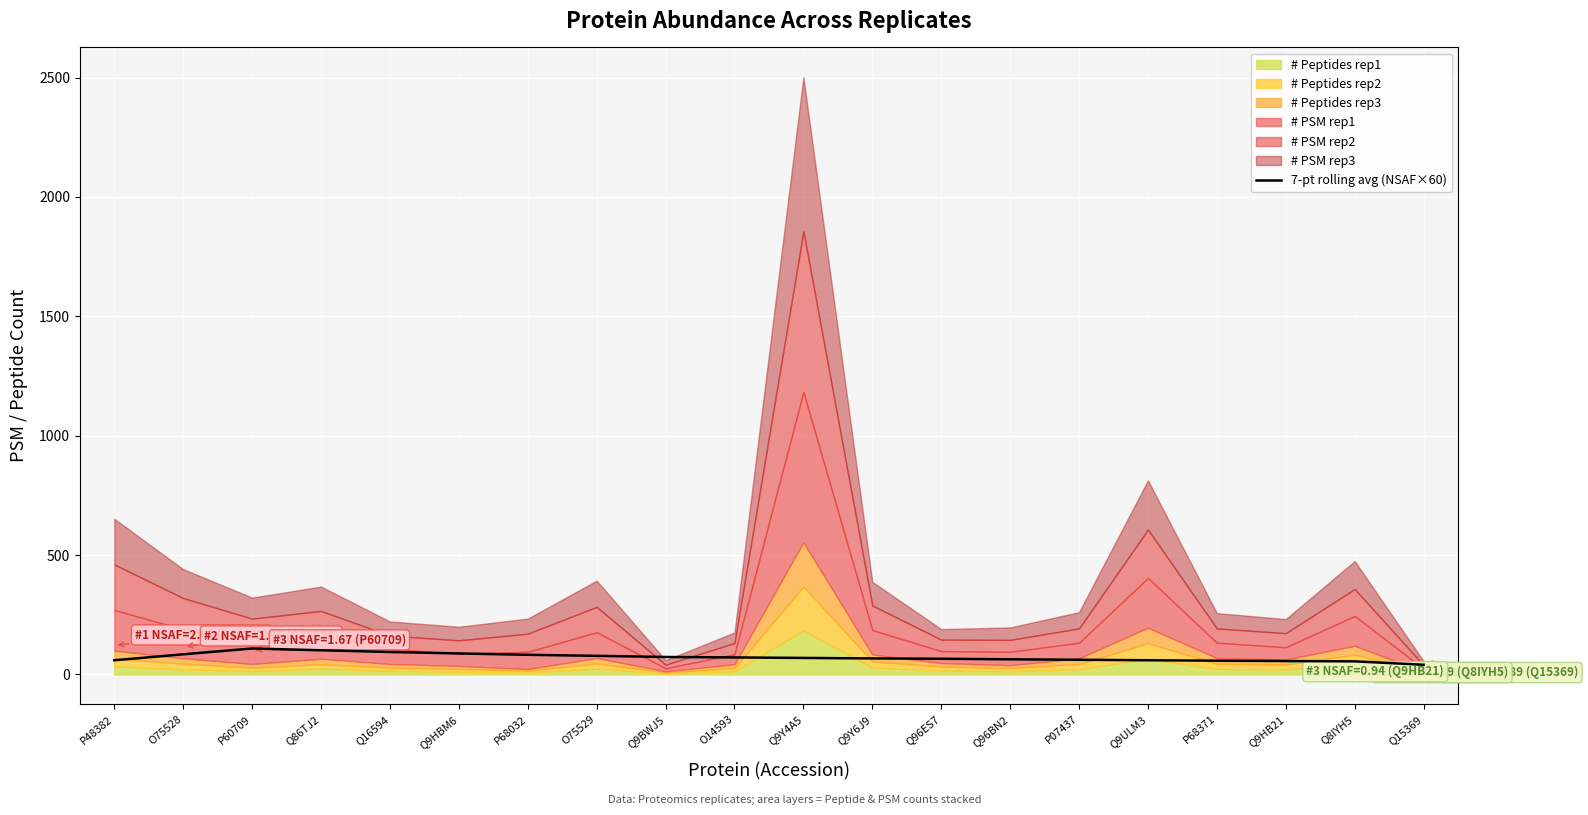

True or false: 7-pt rolling avg (NSAF×60) has a value of 78.1 at O75529.

True